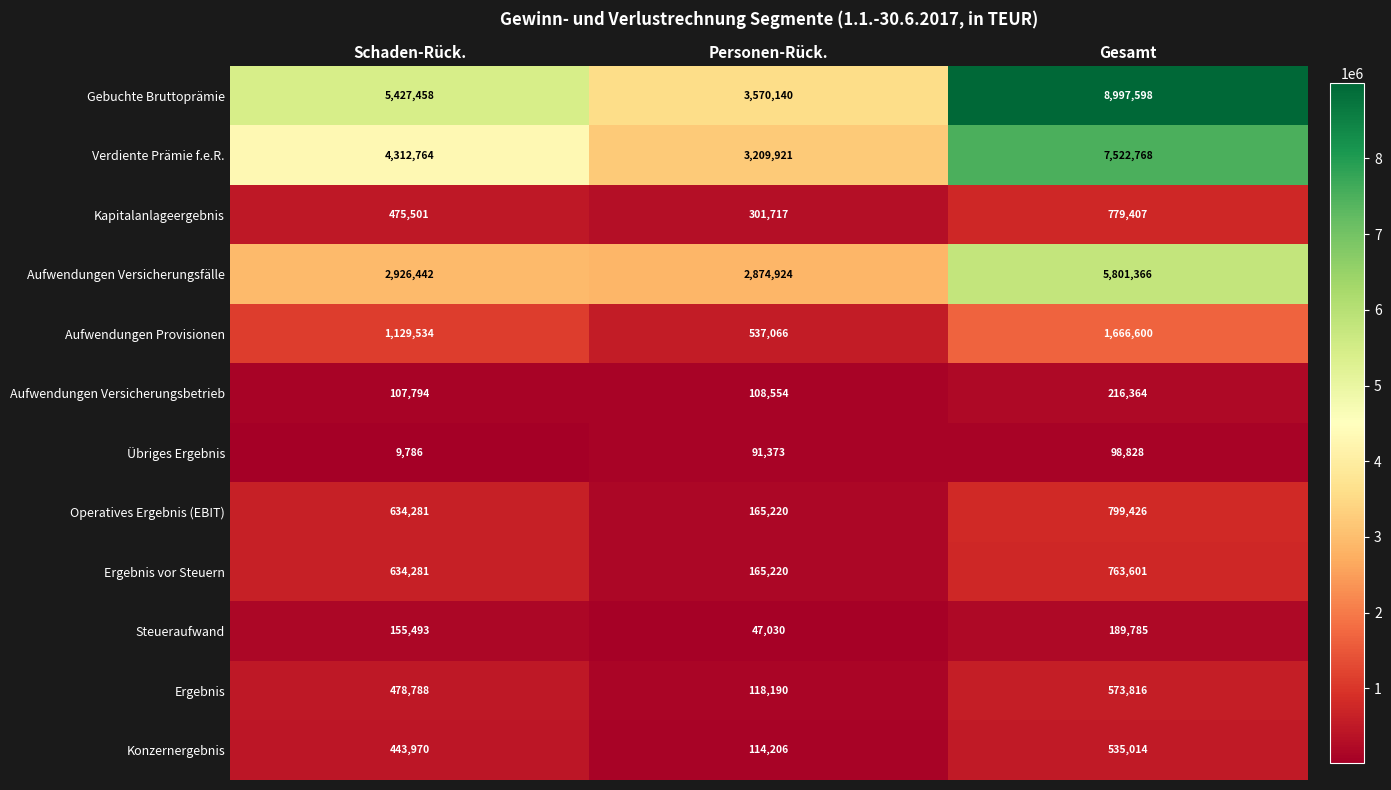

At which category does the chart reach its minimum across all series?

Schaden-Rück.